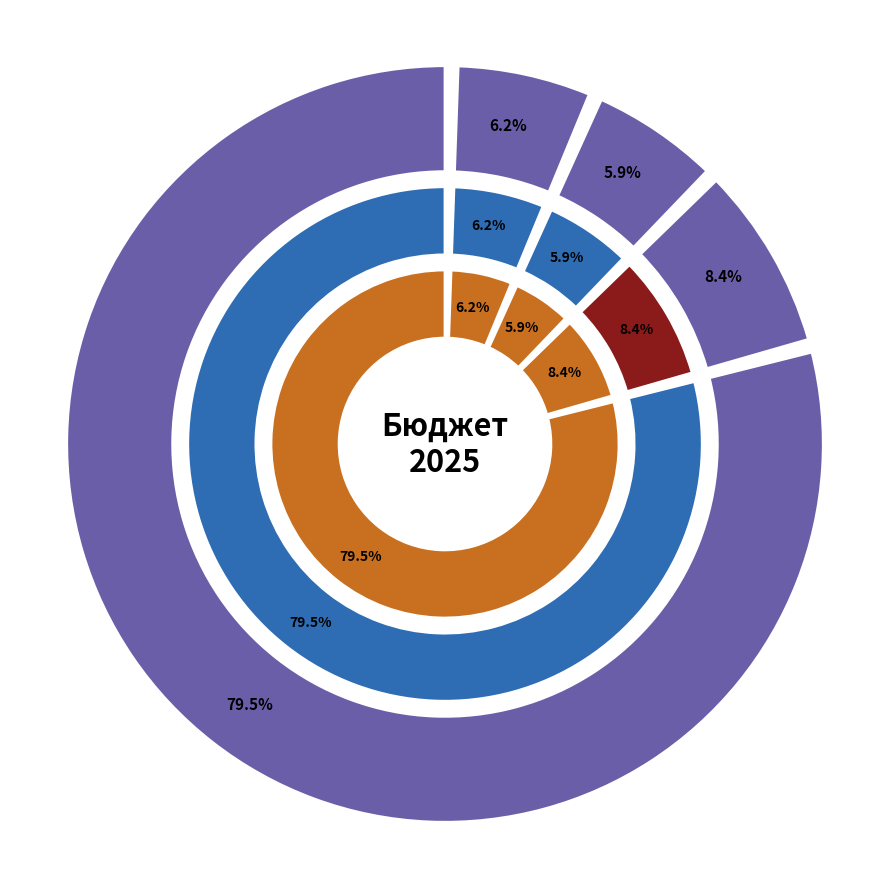

How many slices are in this pie chart?

4